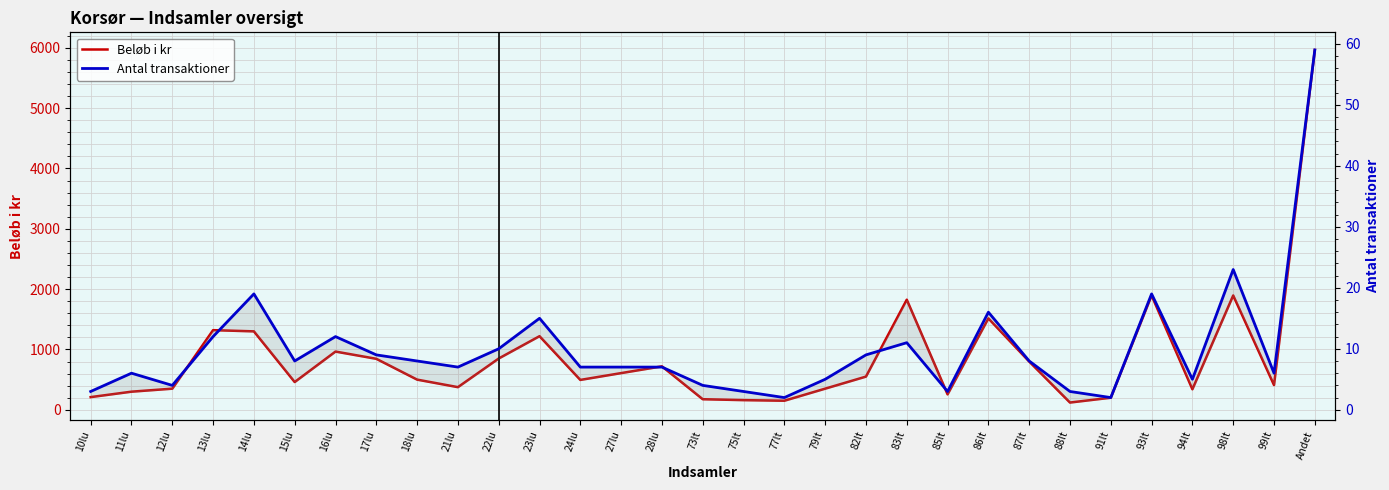

True or false: Beløb i kr and Antal transaktioner intersect in this chart.

False